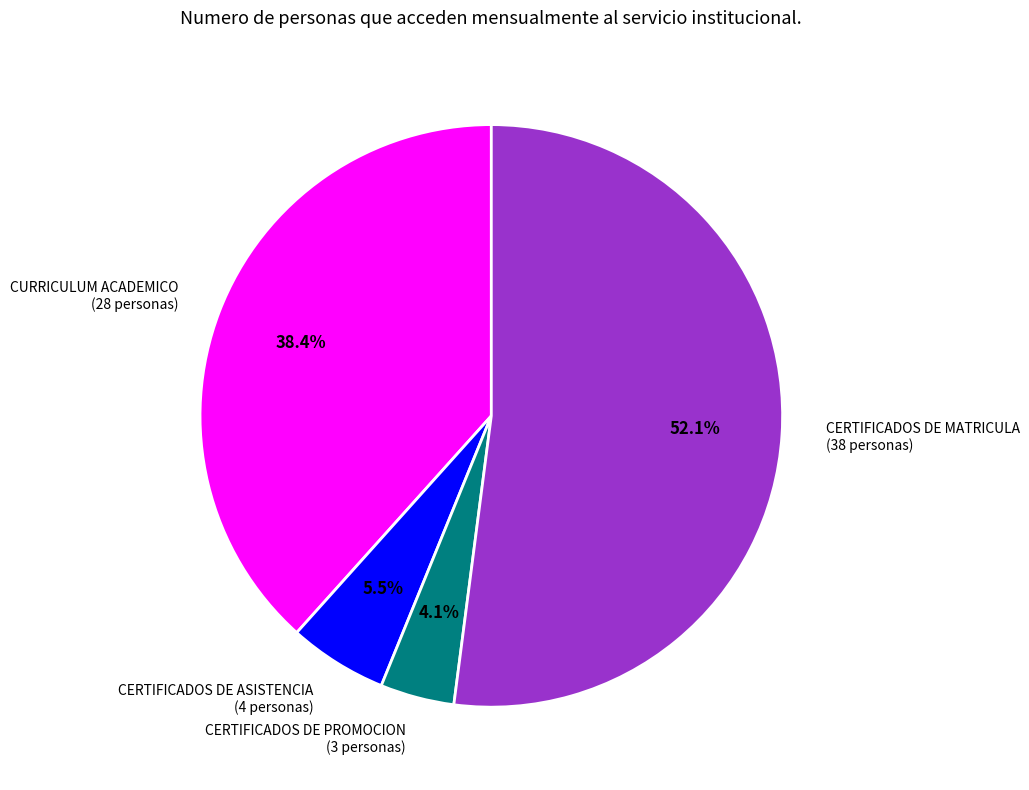

Which slice is the largest?

CERTIFICADOS DE MATRICULA